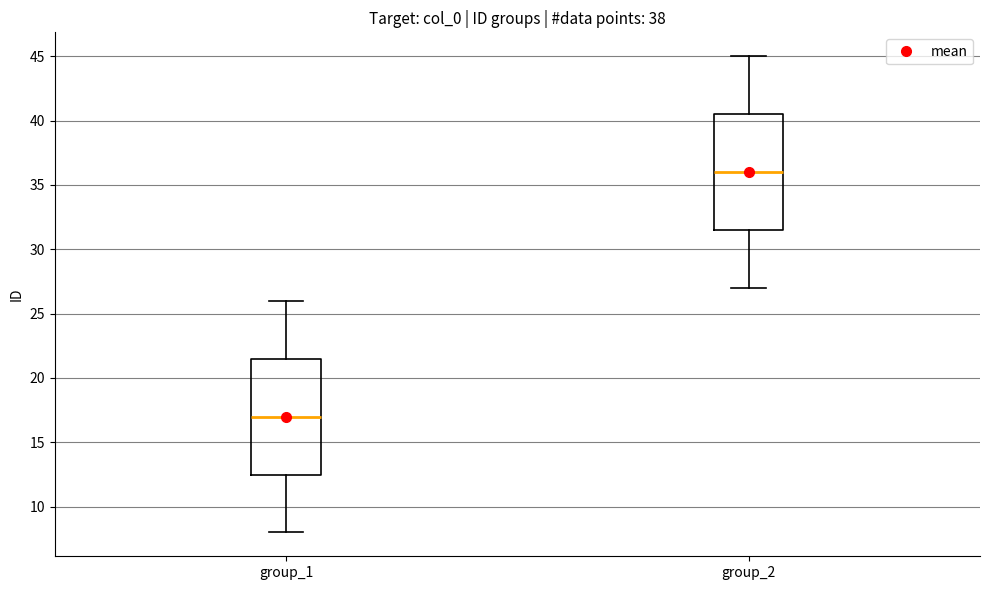

Where does the upper whisker of the box for group_1 end on the y-axis? The values are not printed on the chart, so give them approximately, as read against the axis.

26.0